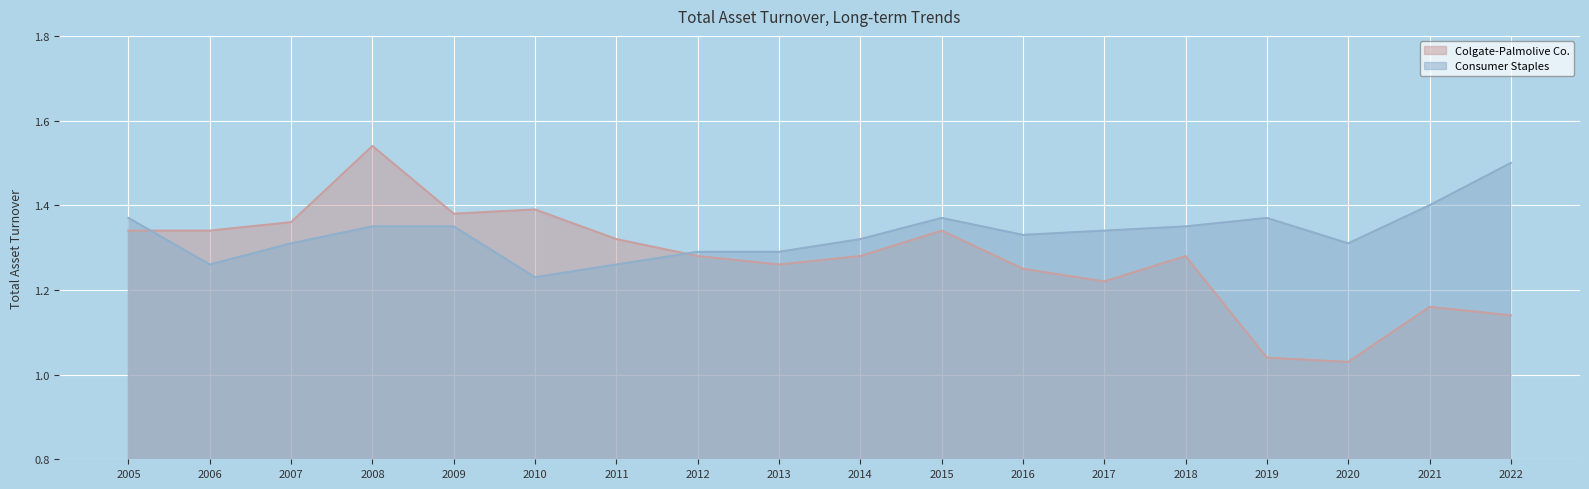

The value of Colgate-Palmolive Co. at 2017 is 1.6. True or false?

False